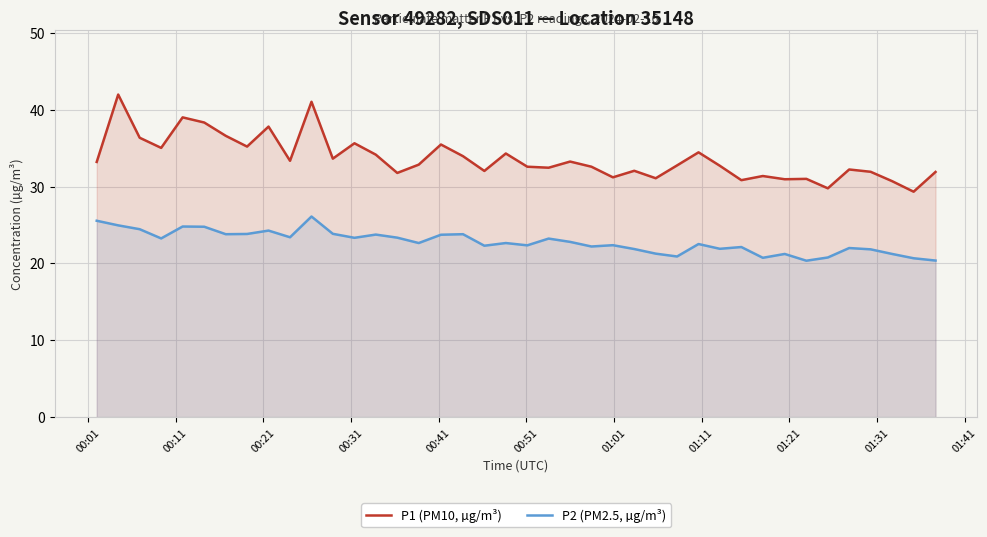

Which series has the largest total across all categories?

P1 (PM10, µg/m³)